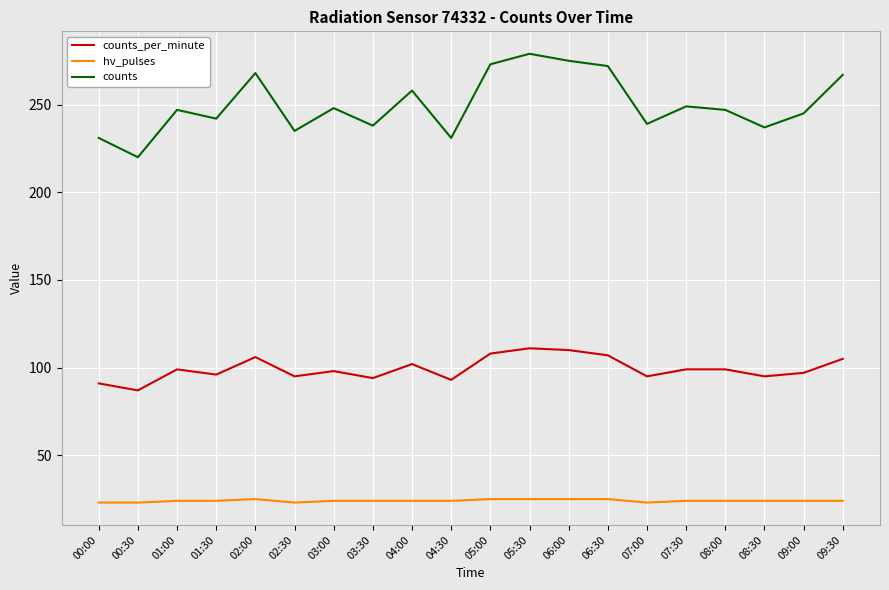

What position from the left is 03:00?

7